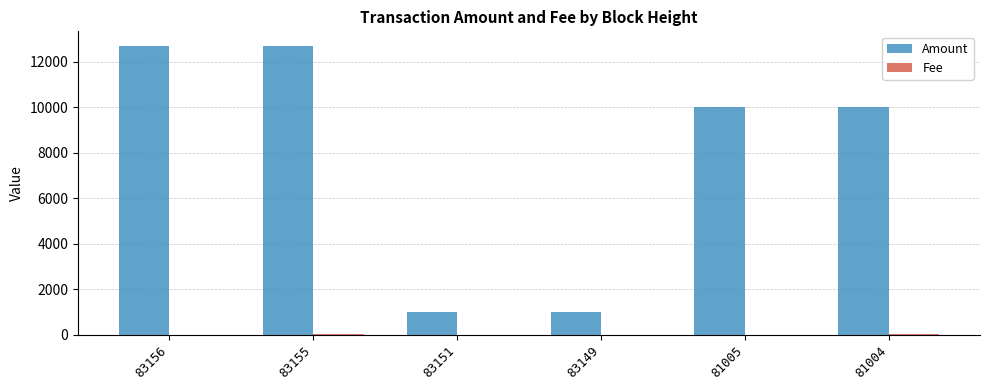

Which series has the largest total across all categories?

Amount